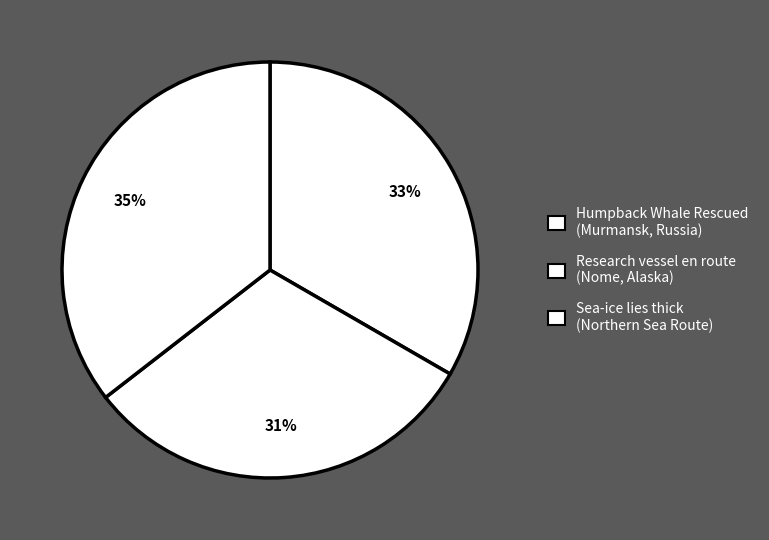

How many segments does this pie chart have?

3